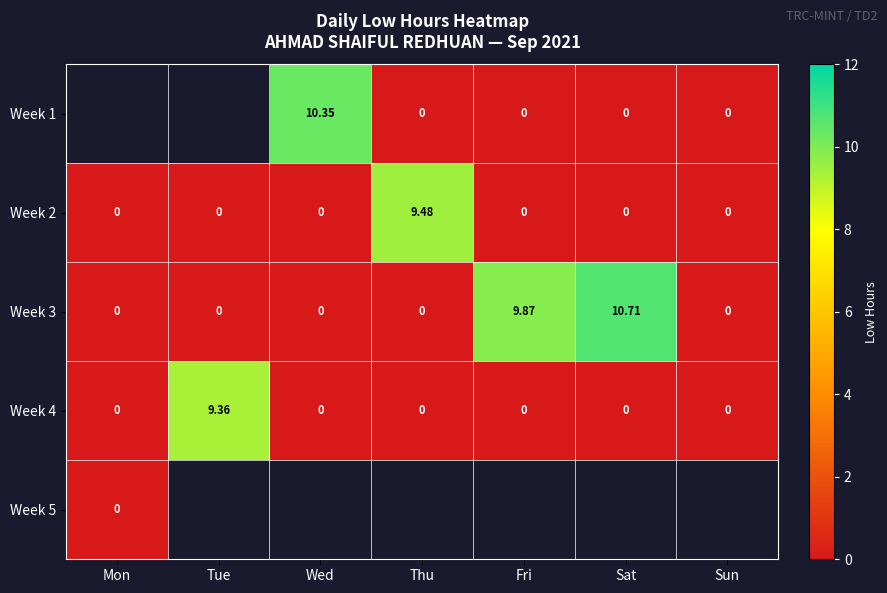

At which label does Week 4 reach its peak?

Tue